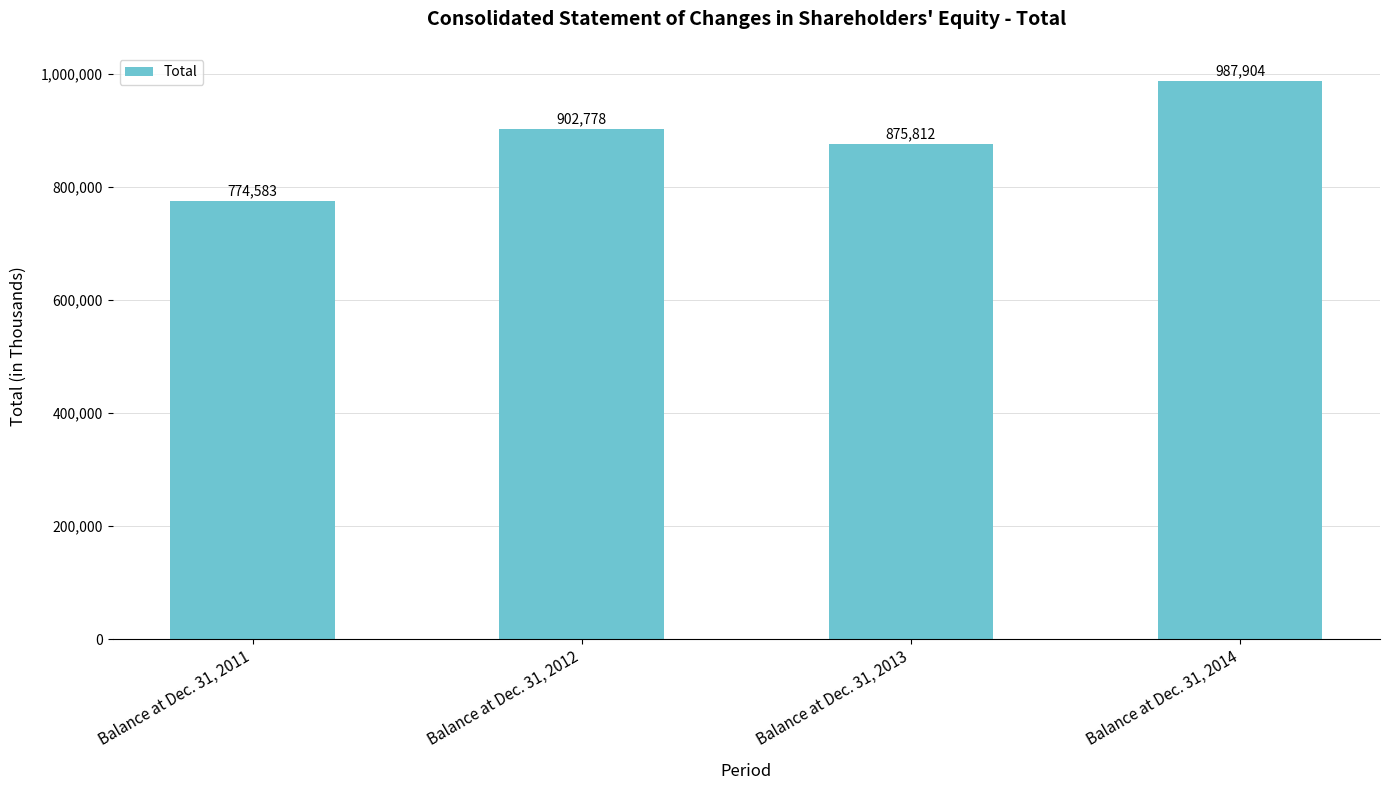

Rank the categories by value from lowest to highest.

Balance at Dec. 31, 2011, Balance at Dec. 31, 2013, Balance at Dec. 31, 2012, Balance at Dec. 31, 2014